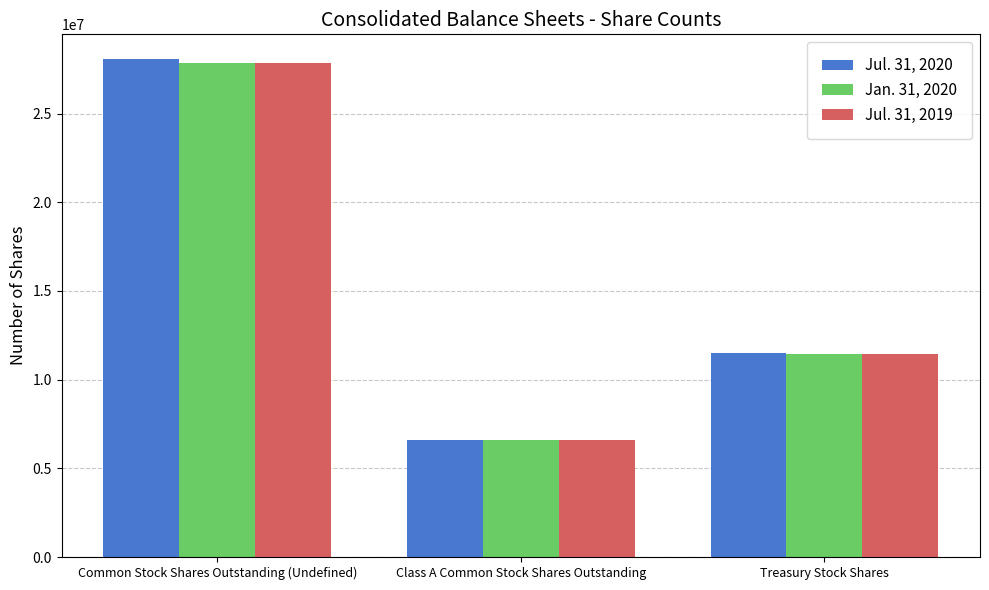

What is the sum of the Jan. 31, 2020 values at Treasury Stock Shares and Common Stock Shares Outstanding (Undefined)?

39302636